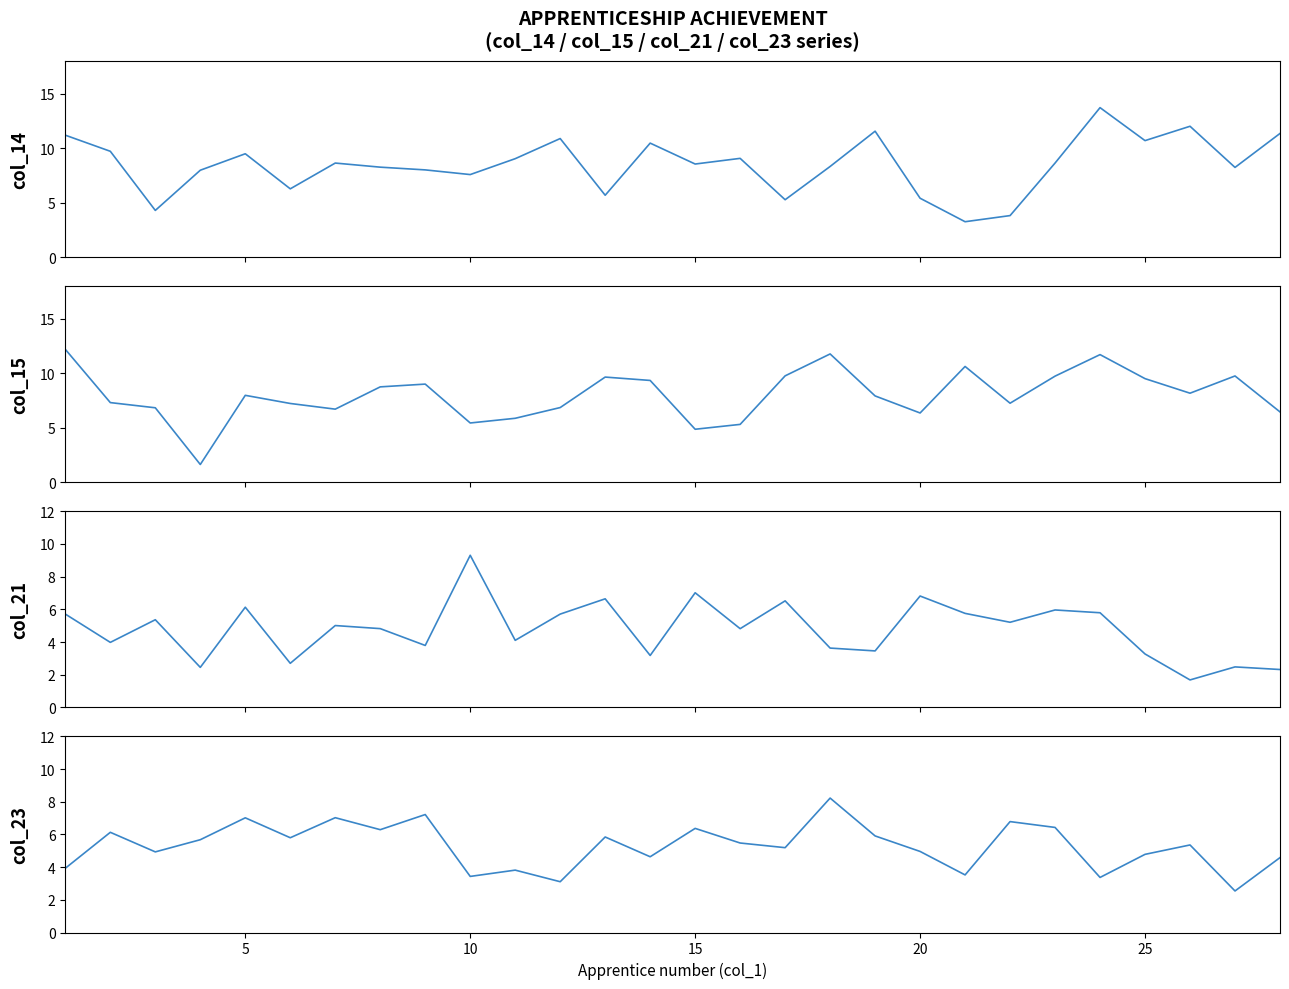

What is the value of the col_14 point at the 22nd from the left?

3.8